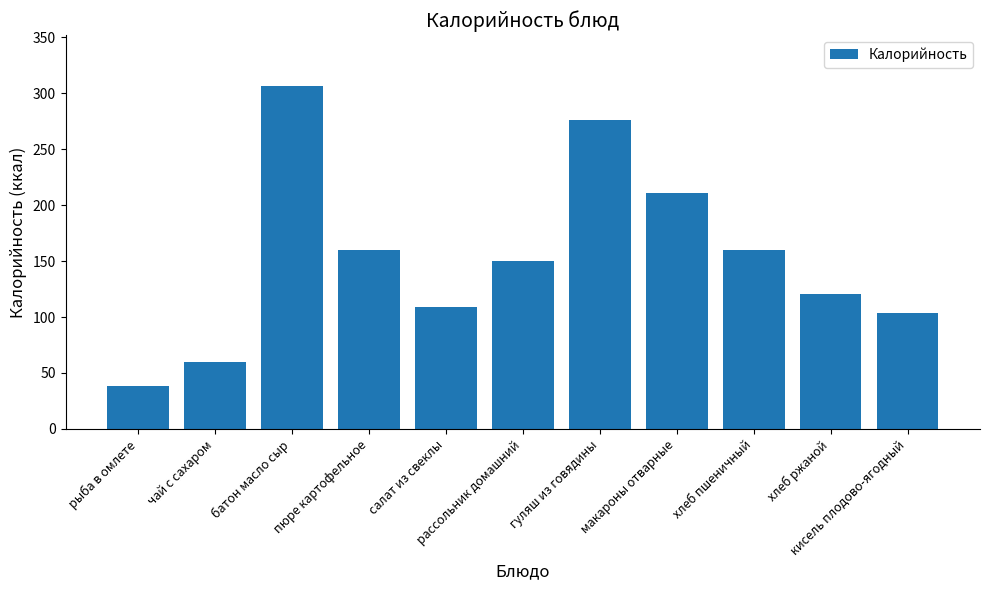

What is the change in value from гуляш из говядины to кисель плодово-ягодный?

-172